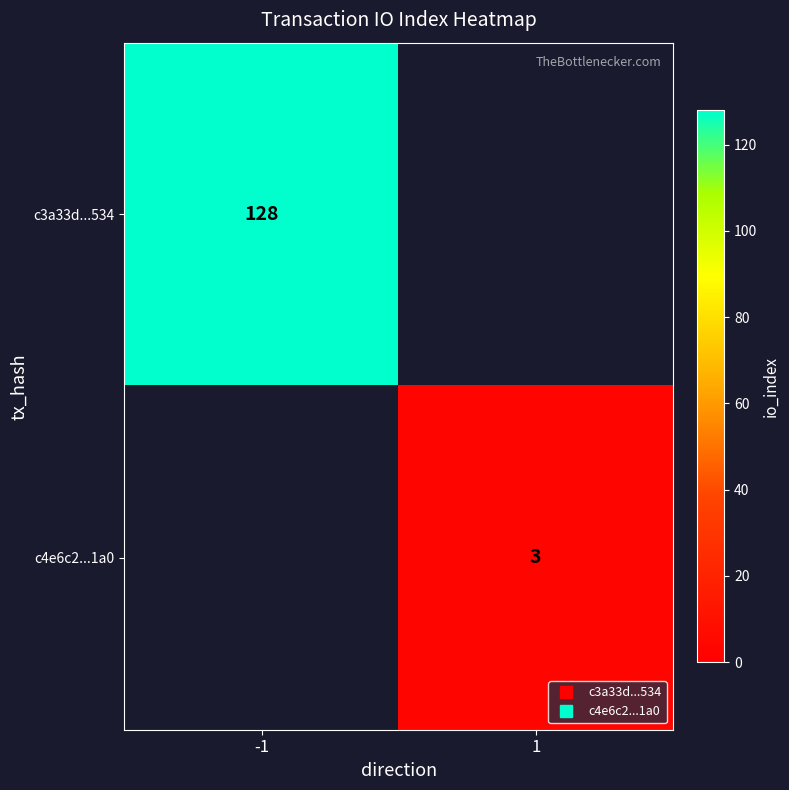

How many data points does each series have?

2